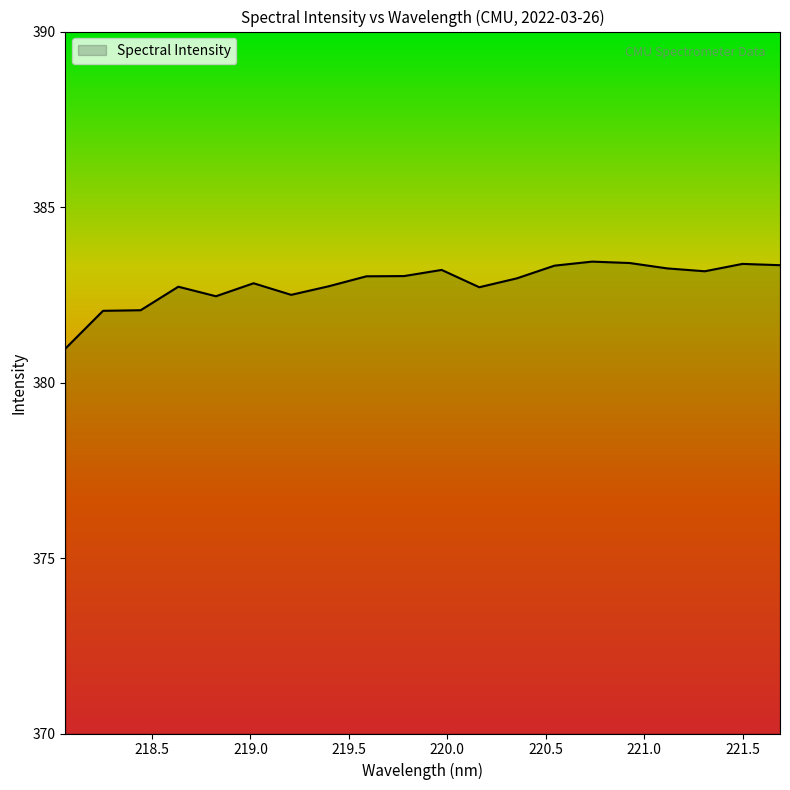

What is the minimum value shown in the chart?

381.0